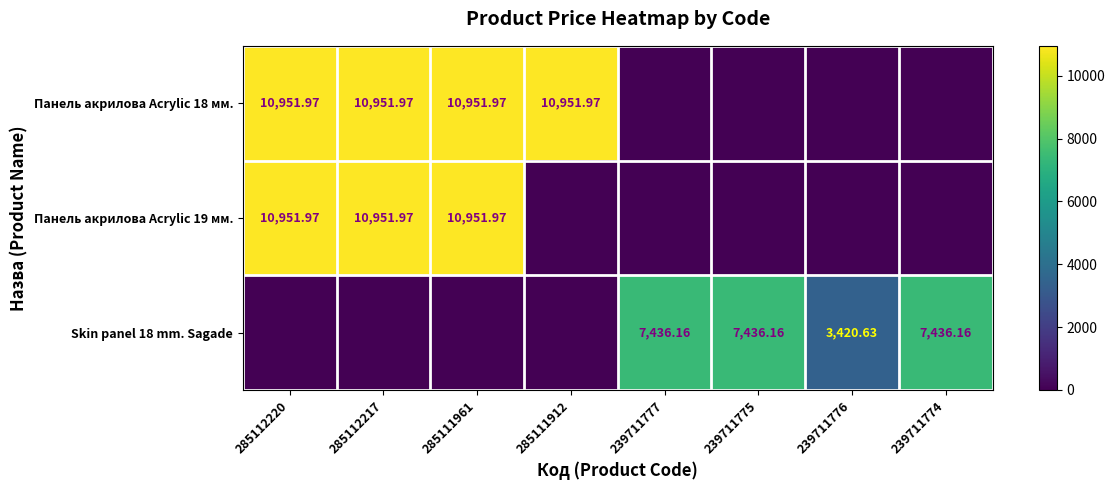

Which series has the largest total across all categories?

Панель акрилова Acrylic 18 мм.